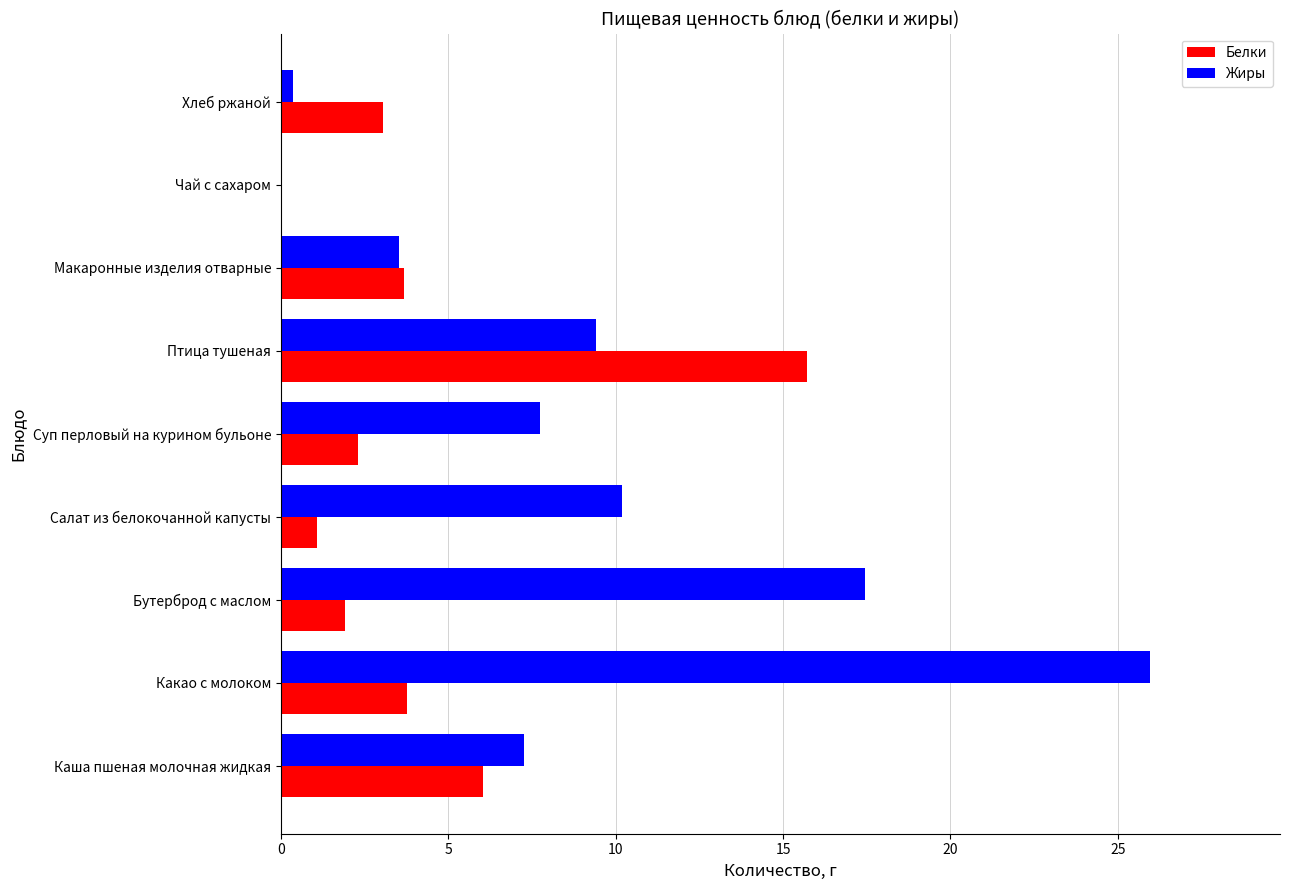

What is the sum of the Белки values at Какао с молоком and Каша пшеная молочная жидкая?

9.8